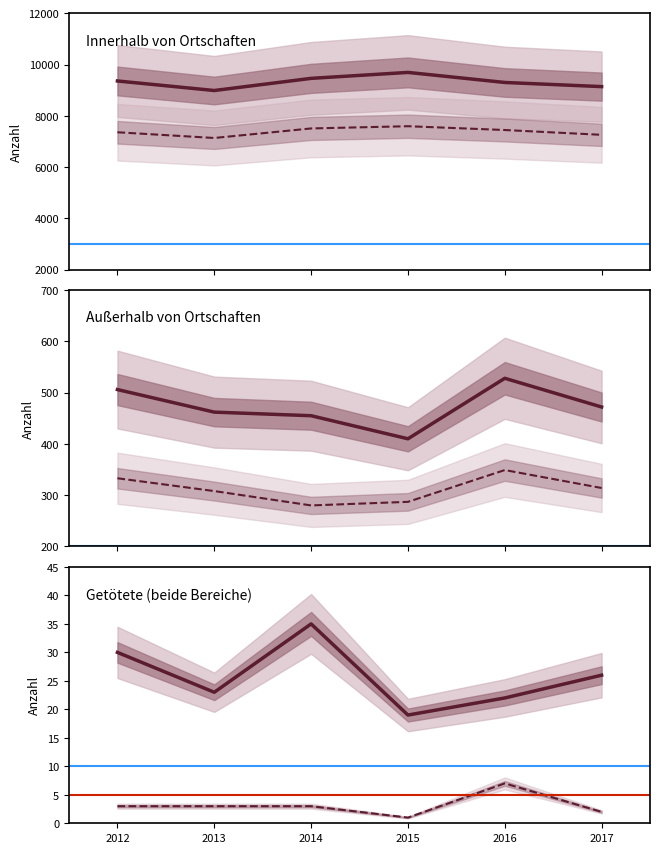

What is the approximate value of Innerhalb - Getötete at 2013, to the nearest 10?

20